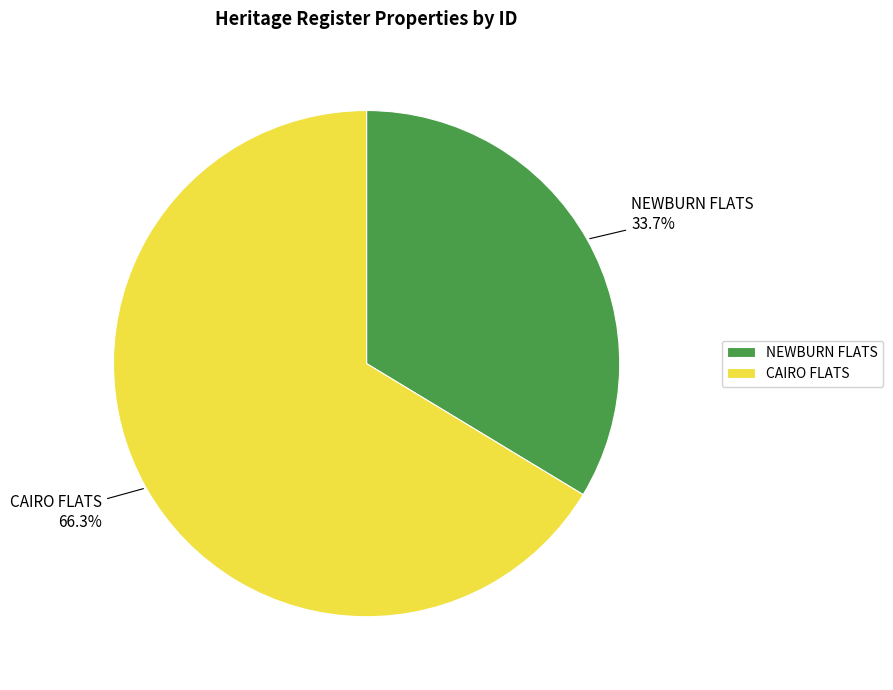

Combined, do CAIRO FLATS and NEWBURN FLATS account for over 50%?

Yes